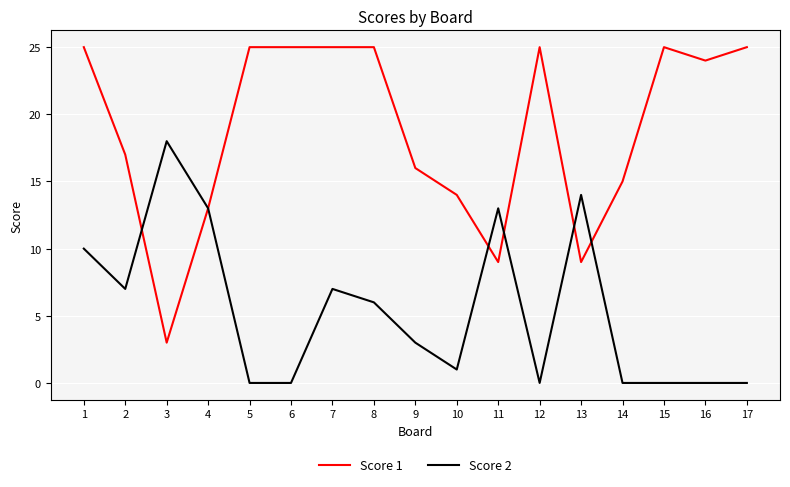

Rank the series by their maximum value, from highest to lowest.

Score 1, Score 2